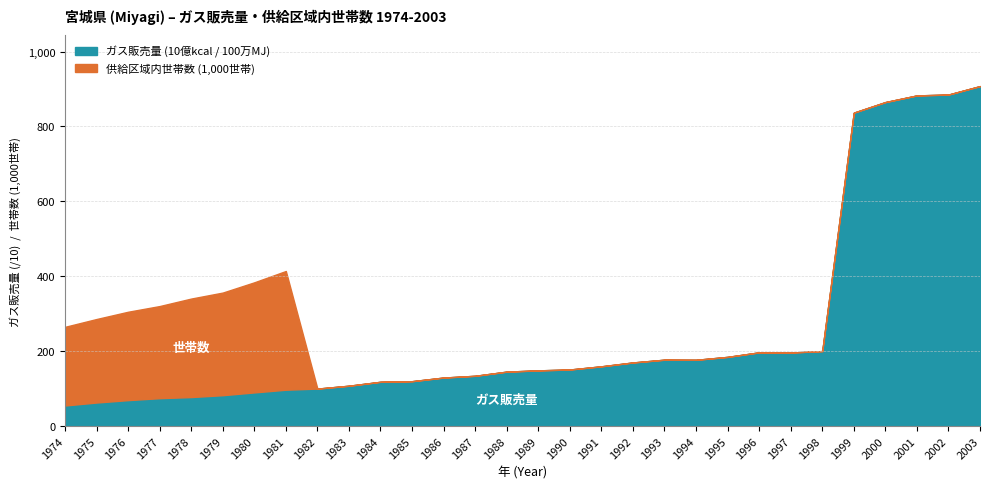

The value of 供給区域内世帯数 (1,000世帯) at 1989 is 0. True or false?

True